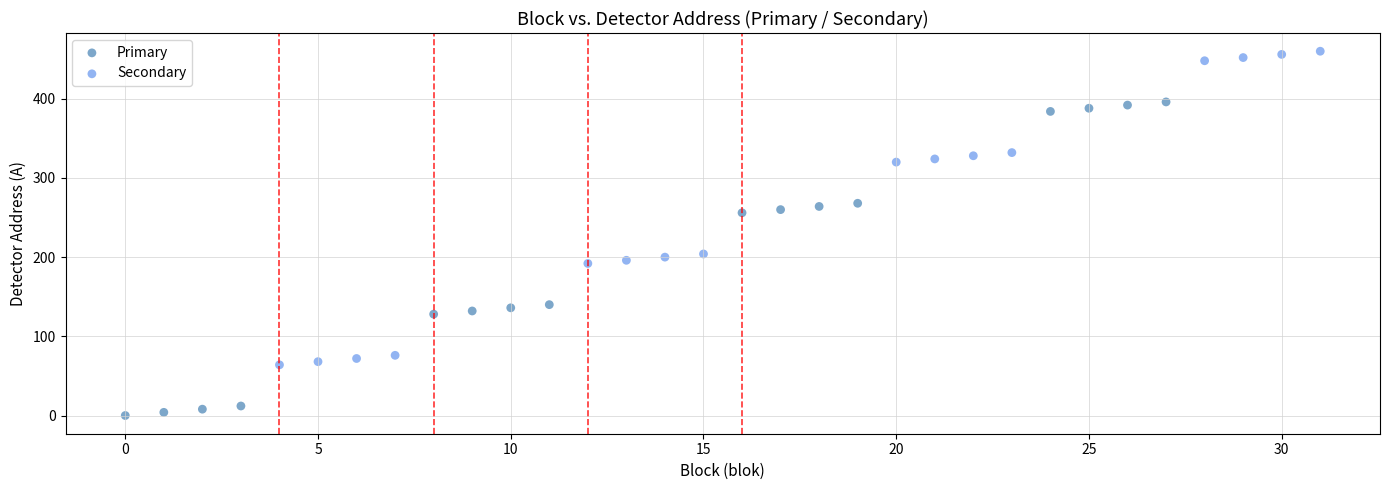

Which series reaches the minimum Y coordinate?

Primary